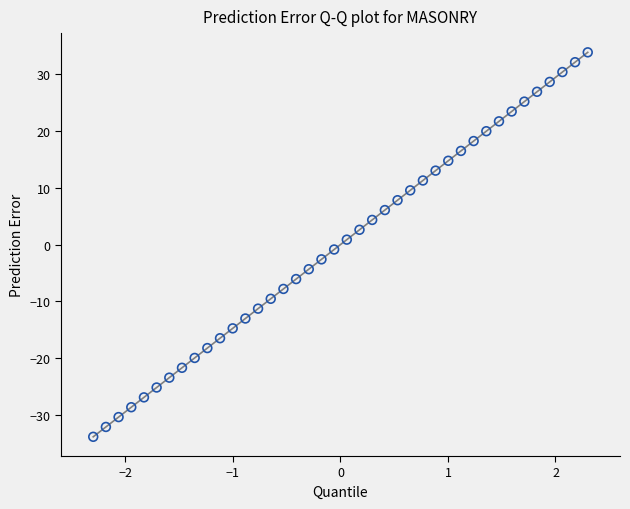

What is the range of X values (max minus min)?

4.6